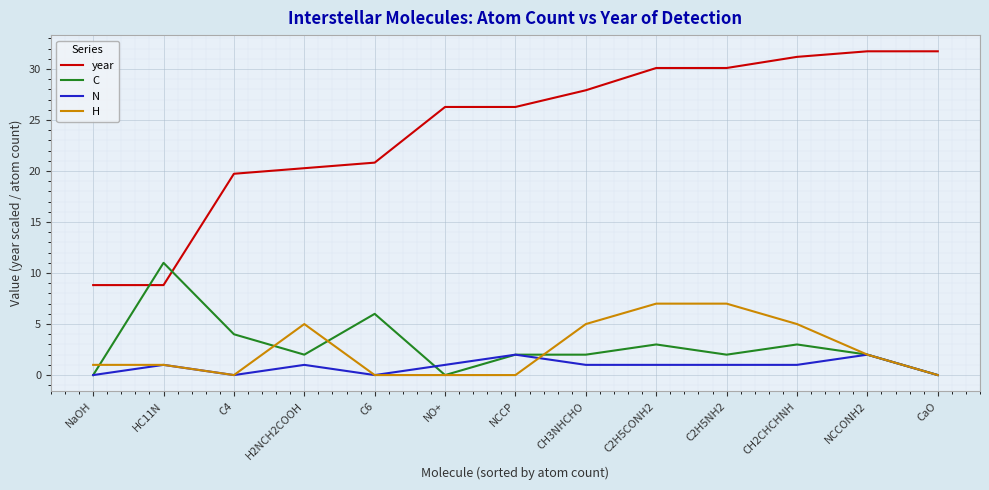

Reading right to left, extract all data points from this chart.

year: 31.7	31.7	31.2	30.1	30.1	27.9	26.3	26.3	20.8	20.3	19.7	8.8	8.8
C: 0.0	2.0	3.0	2.0	3.0	2.0	2.0	0.0	6.0	2.0	4.0	11.0	0.0
N: 0.0	2.0	1.0	1.0	1.0	1.0	2.0	1.0	0.0	1.0	0.0	1.0	0.0
H: 0.0	2.0	5.0	7.0	7.0	5.0	0.0	0.0	0.0	5.0	0.0	1.0	1.0